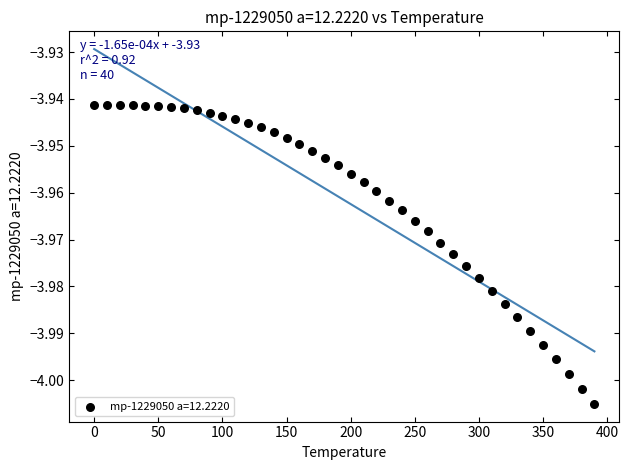

What is the range of X values (max minus min)?

390.0